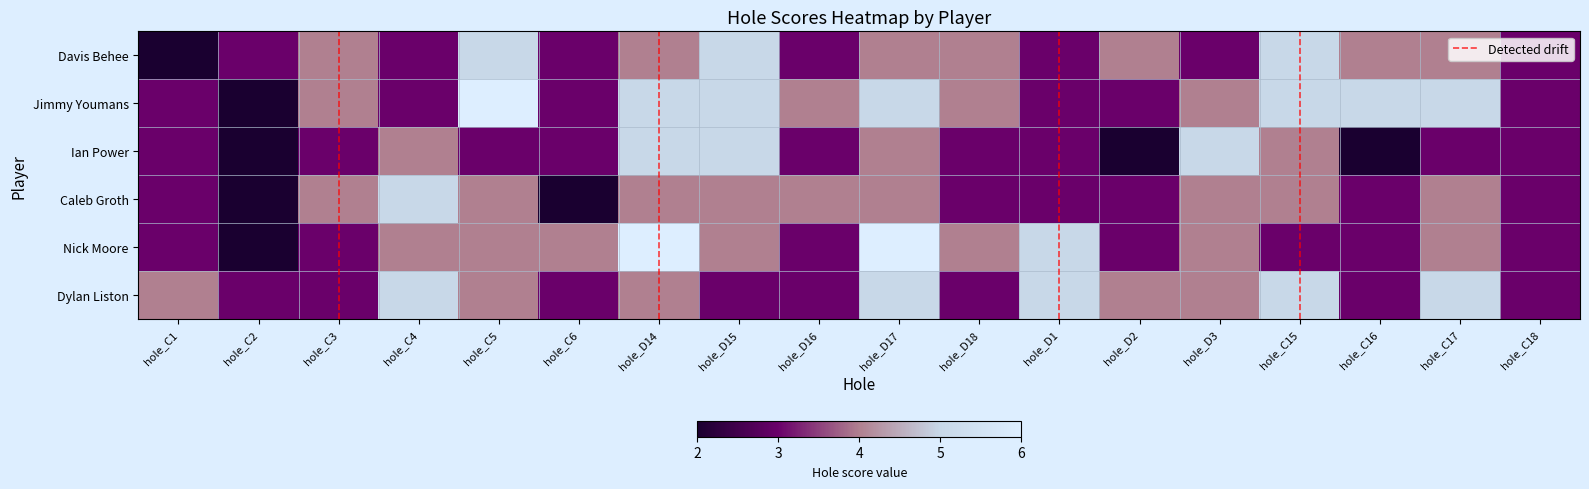

At which category is the sum across all series the highest?

hole_D14